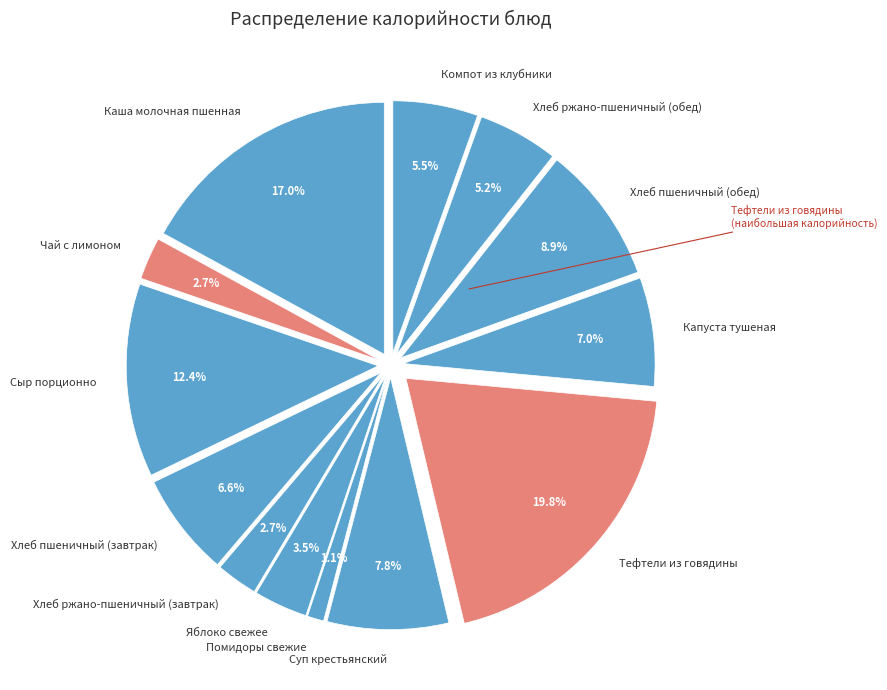

How many slices are in this pie chart?

13